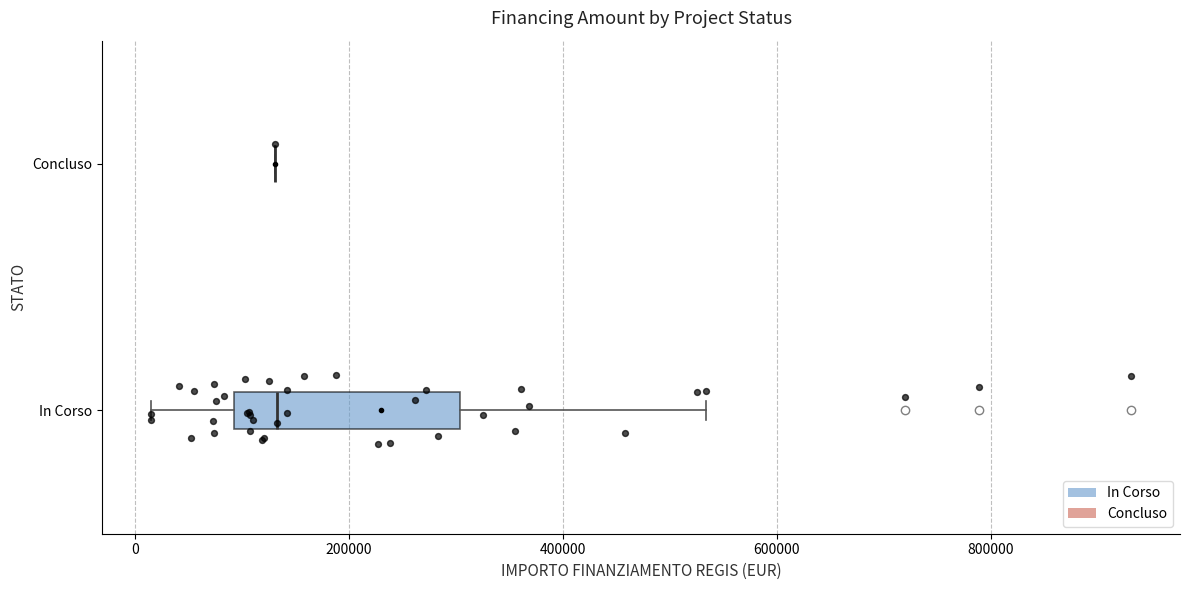

Comparing the boxes themselves (not the whiskers), which one is the widest?

In Corso